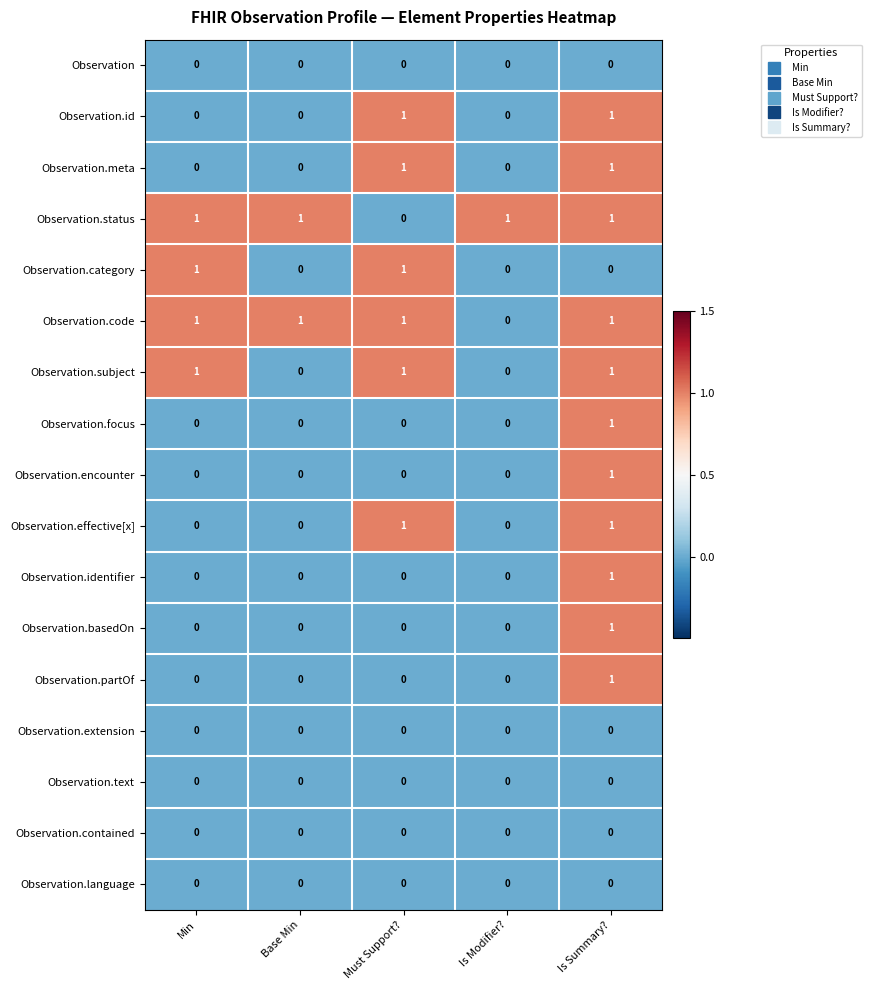

How many values in the Observation.status series are below 1?

1